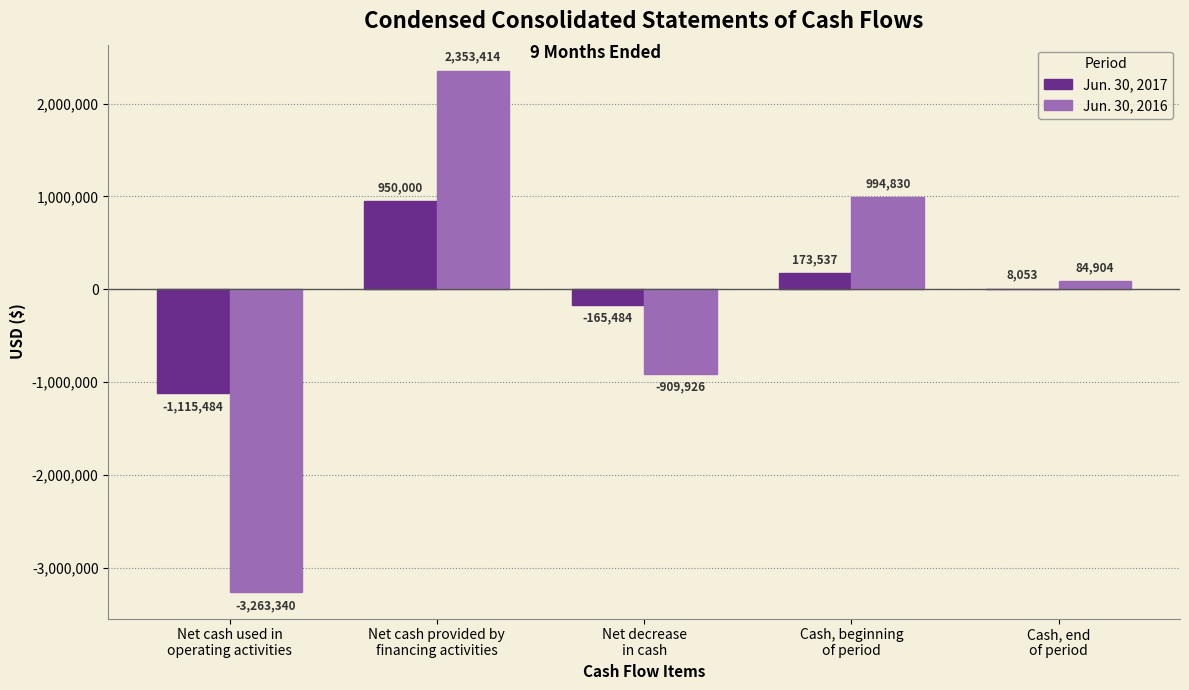

Which series has the largest total across all categories?

Jun. 30, 2017